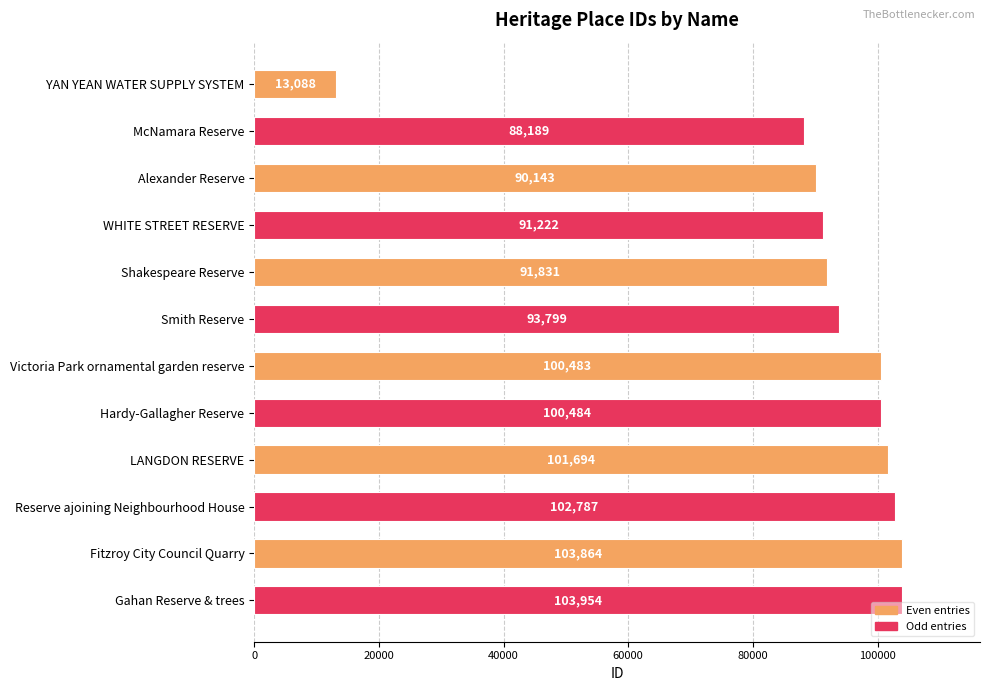

Rank the categories by value from lowest to highest.

YAN YEAN WATER SUPPLY SYSTEM, McNamara Reserve, Alexander Reserve, WHITE STREET RESERVE, Shakespeare Reserve, Smith Reserve, Victoria Park ornamental garden reserve, Hardy-Gallagher Reserve, LANGDON RESERVE, Reserve ajoining Neighbourhood House, Fitzroy City Council Quarry, Gahan Reserve & trees